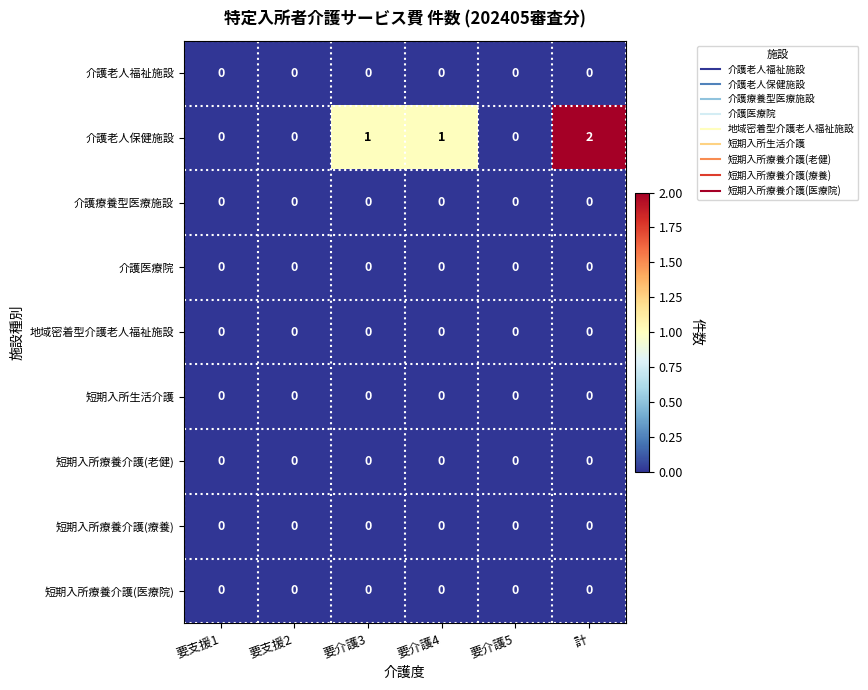

At which category does the chart reach its peak across all series?

計